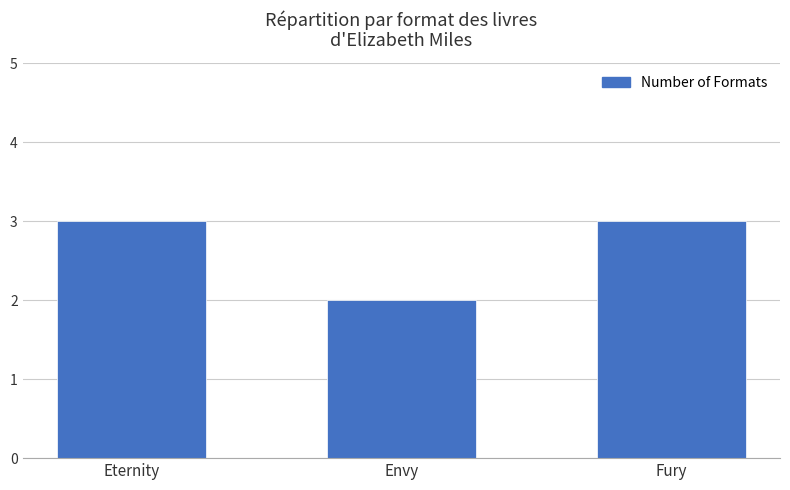

How many values are between 2 and 3?

3